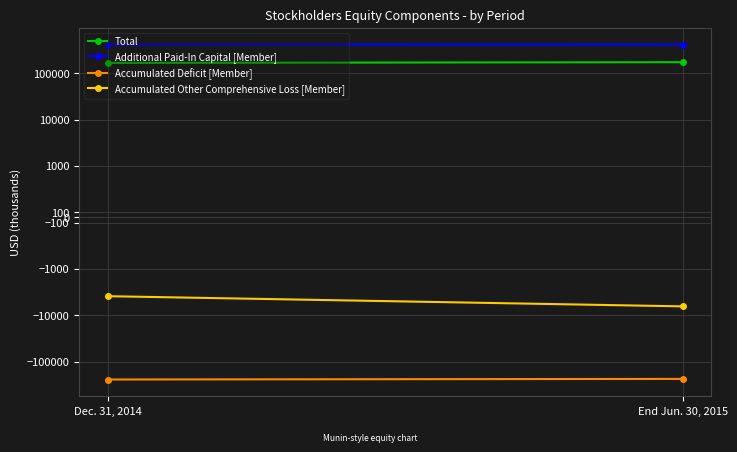

How many Total values are between 167835 and 174002?

2